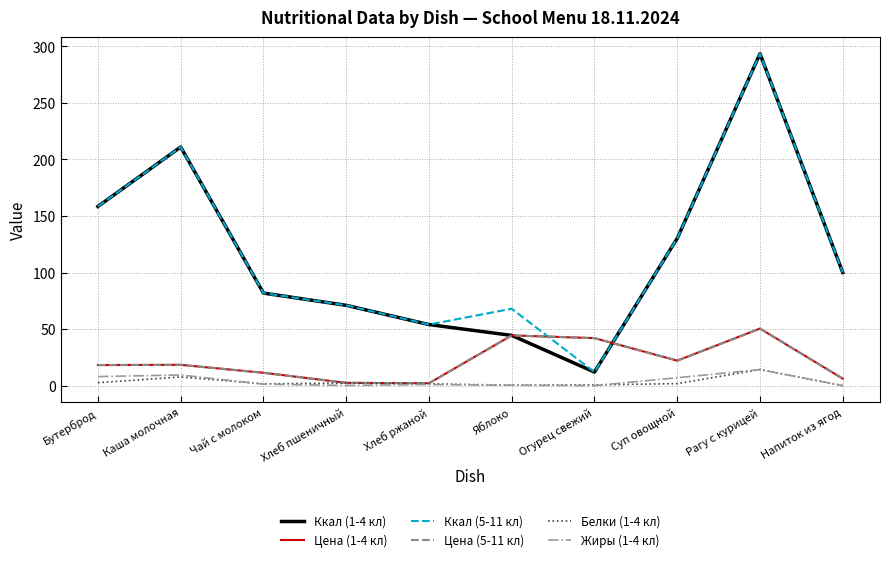

True or false: Белки (1-4 кл) has more than 0 points higher than both neighbors.

True